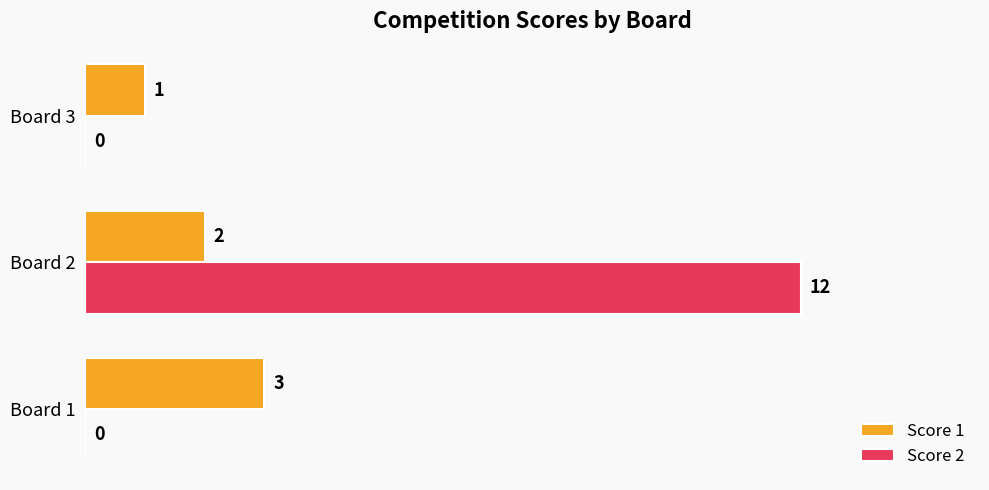

What is the sum of all Score 1 values?

6